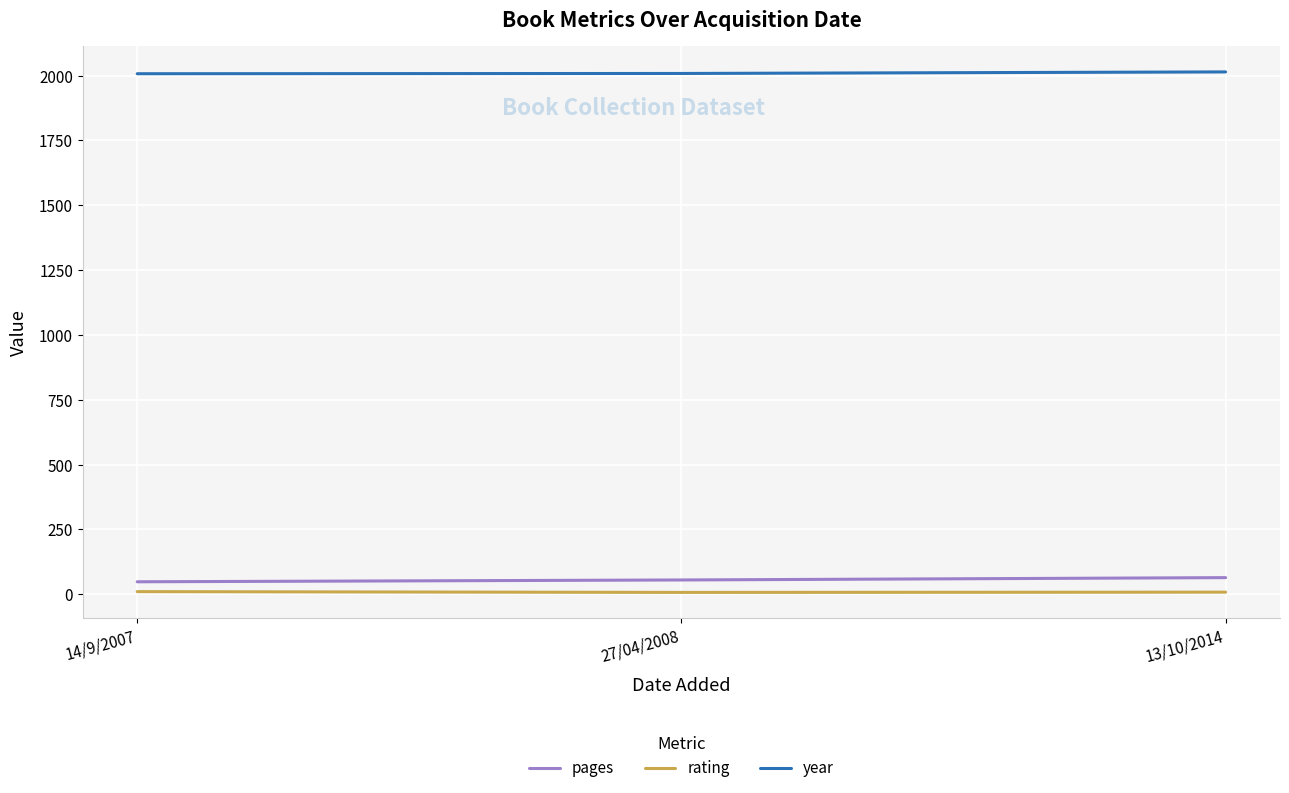

What is the sum of all pages values?

167